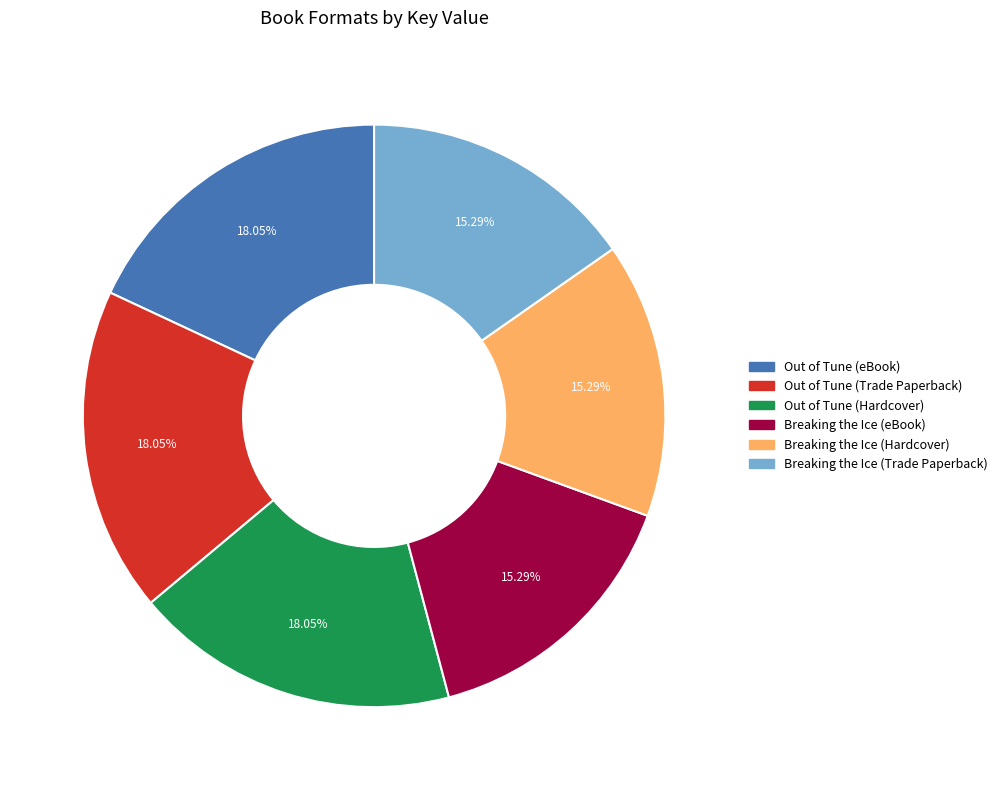

Is there a majority slice in this chart?

No